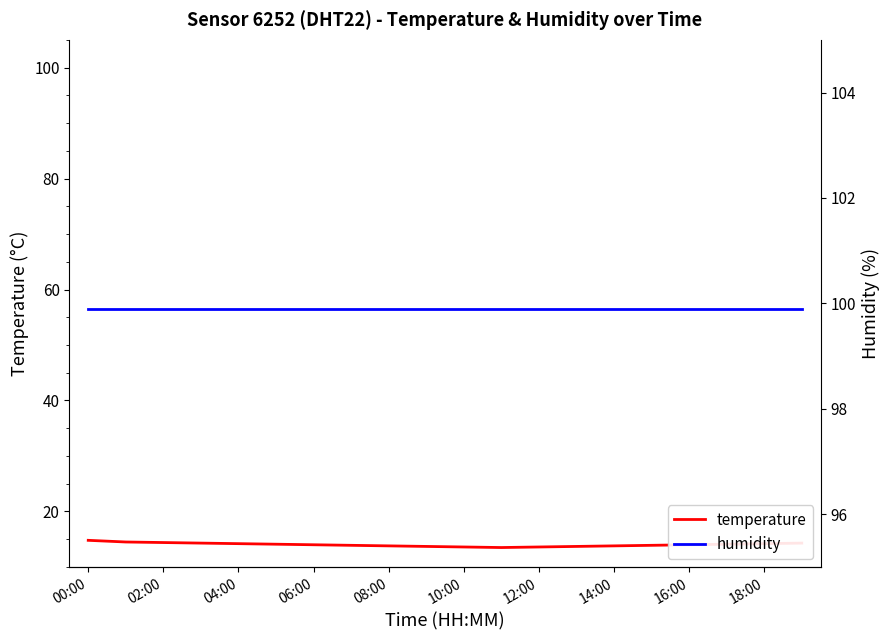

Which series has the widest spread of values?

temperature